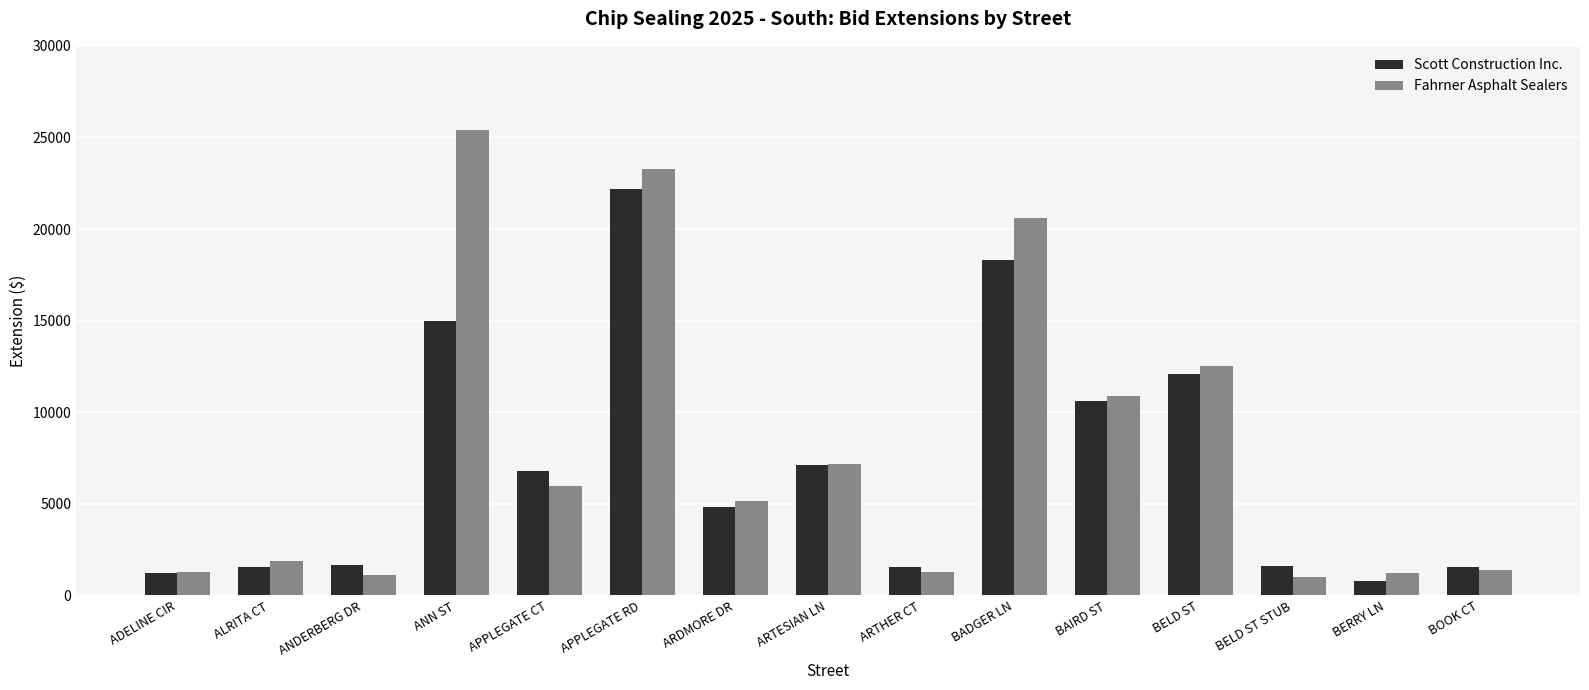

What is the difference between the highest and lowest values at ANN ST?

10428.0